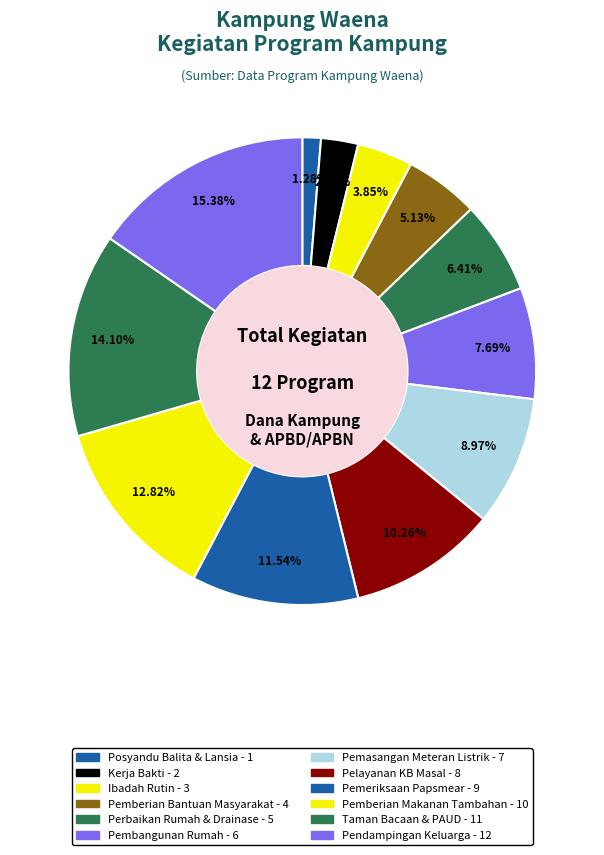

How many segments does this pie chart have?

12